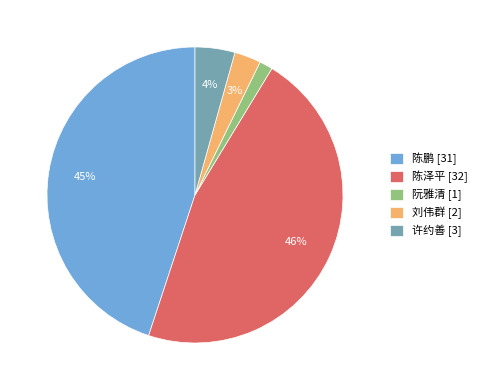

What is the smallest slice in the pie chart?

阮雅清